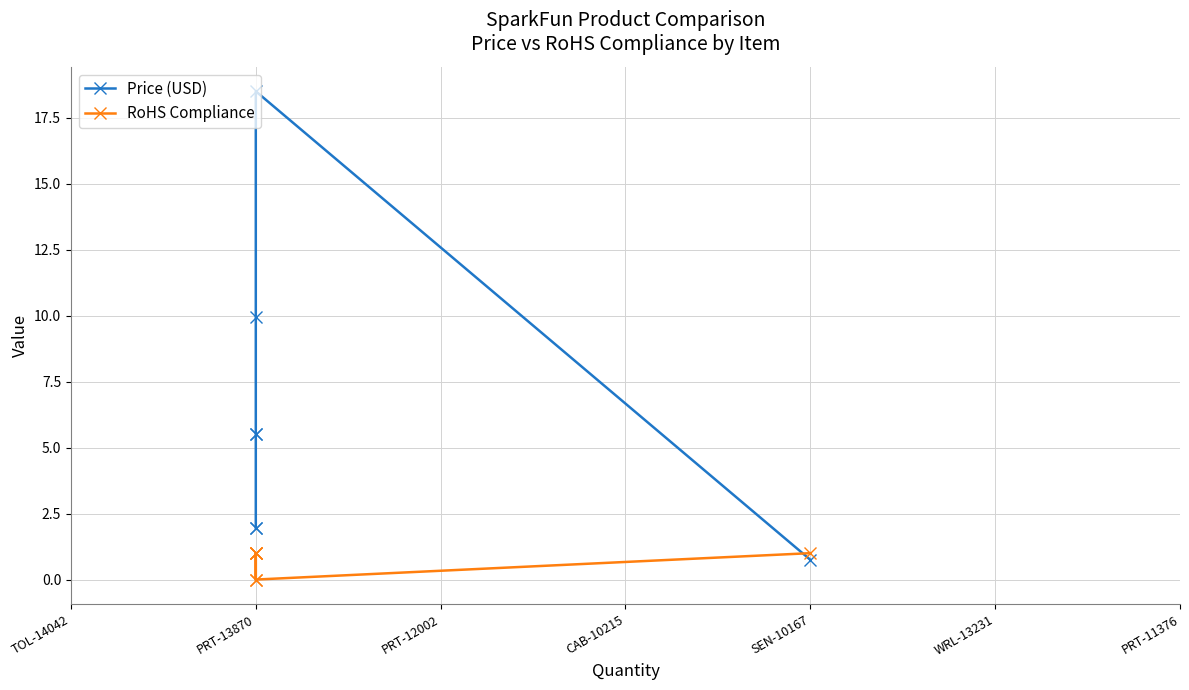

After their last crossing, which series has the higher values: Price (USD) or RoHS Compliance?

RoHS Compliance